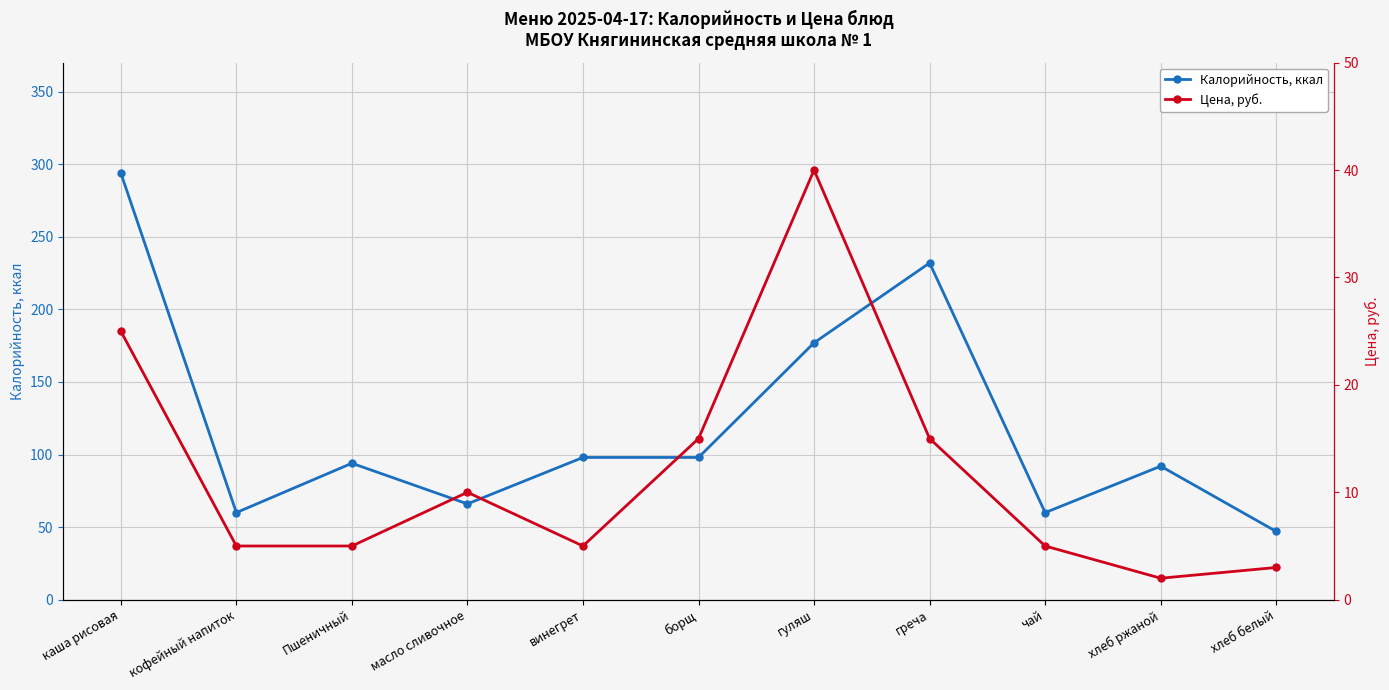

List the series in order of their peak value, lowest first.

Цена, руб., Калорийность, ккал